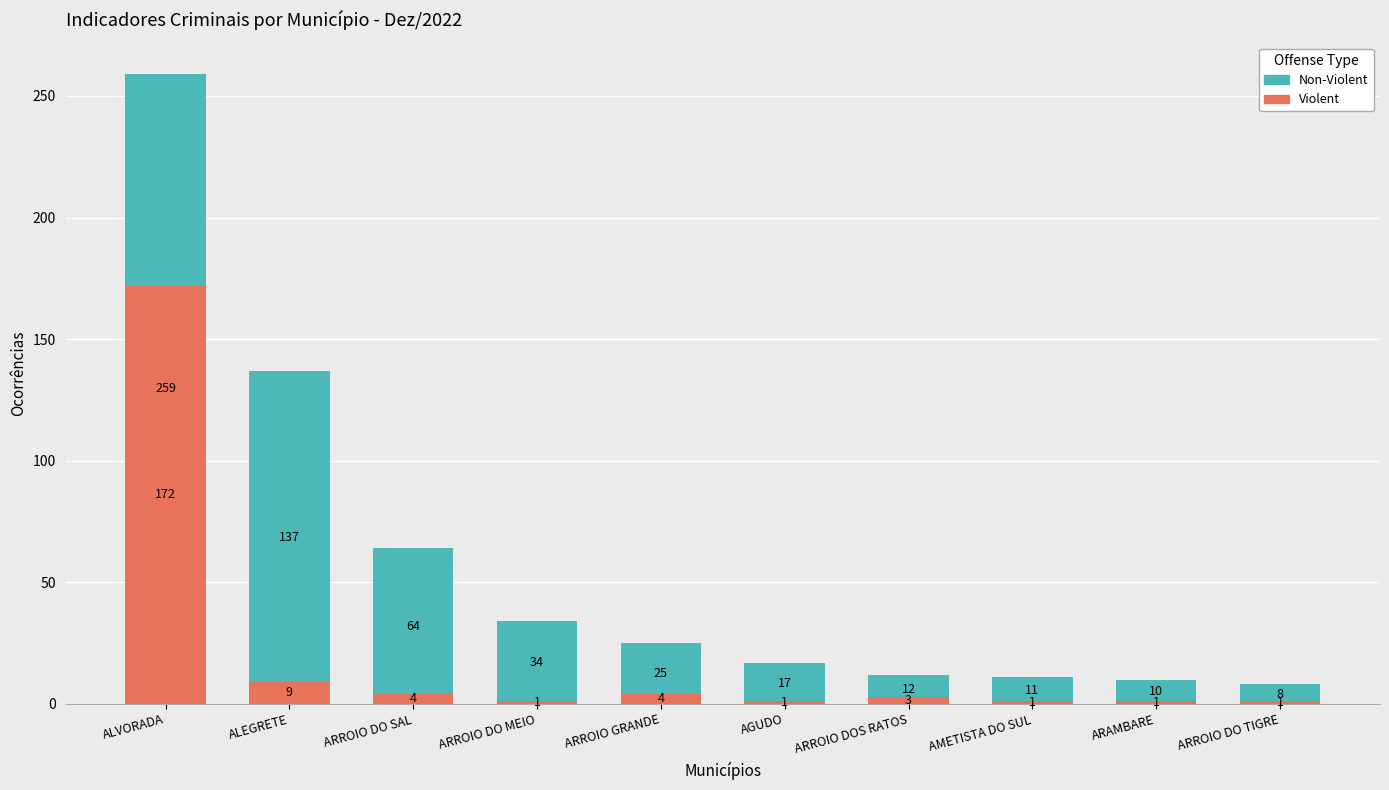

How many data points does each series have?

10